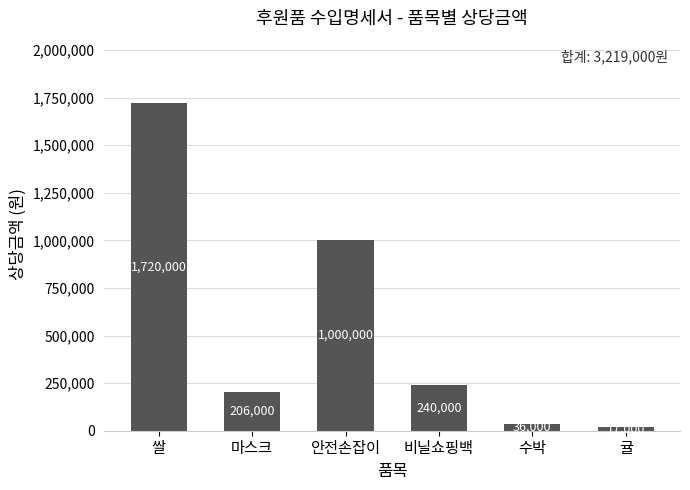

What is the sum of the values at 안전손잡이 and 쌀?

2720000